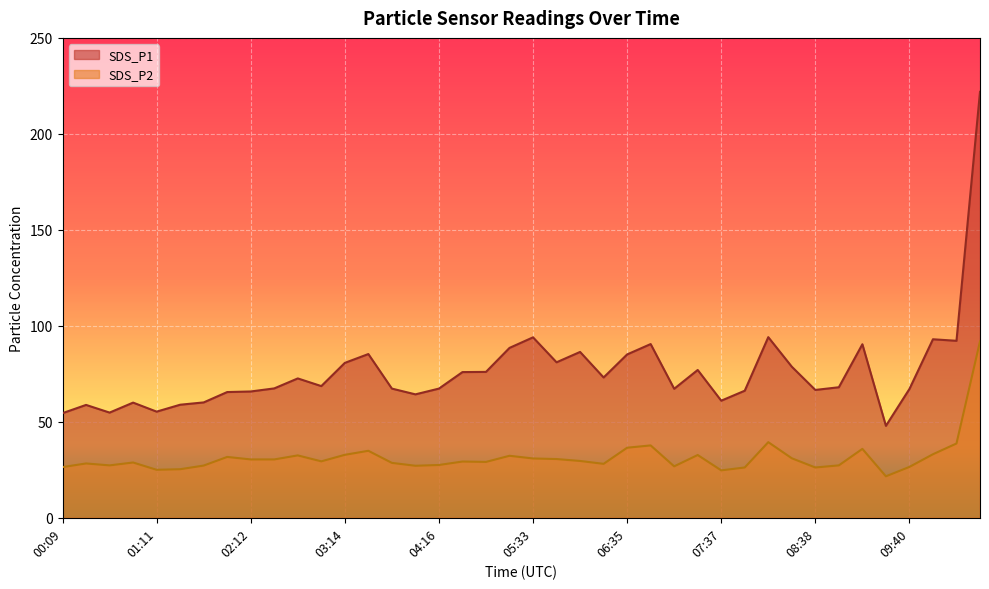

True or false: SDS_P1 and SDS_P2 intersect in this chart.

False